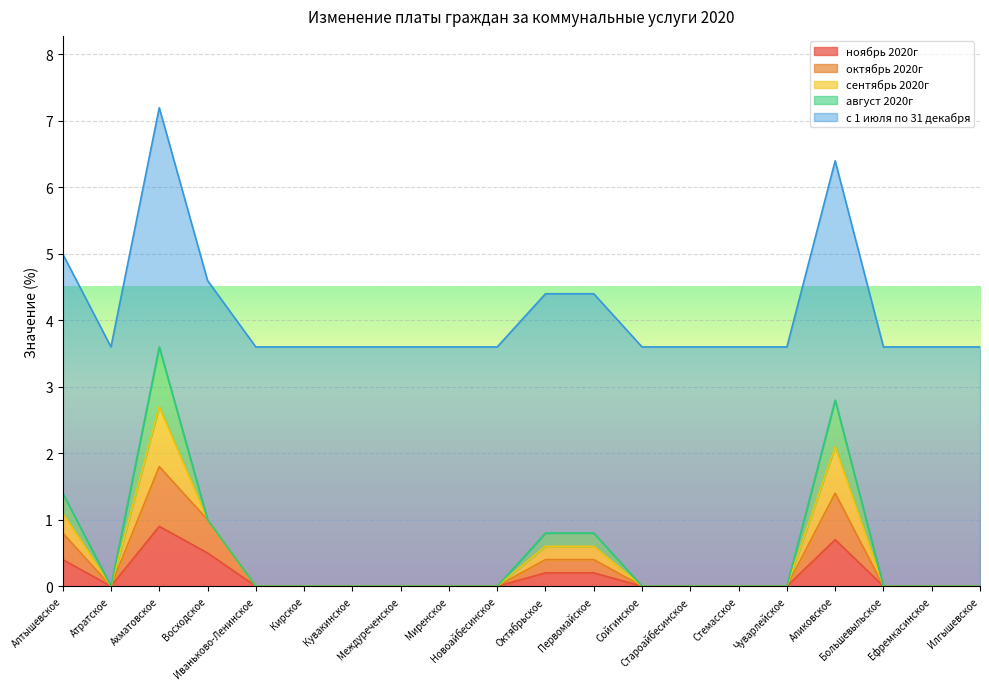

What is the difference between the maximum and minimum values in the ноябрь 2020г series?

0.9